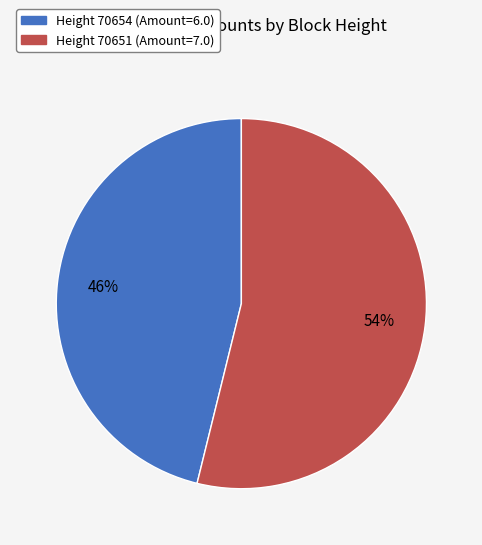

Is there any slice that represents more than half of the pie?

Yes